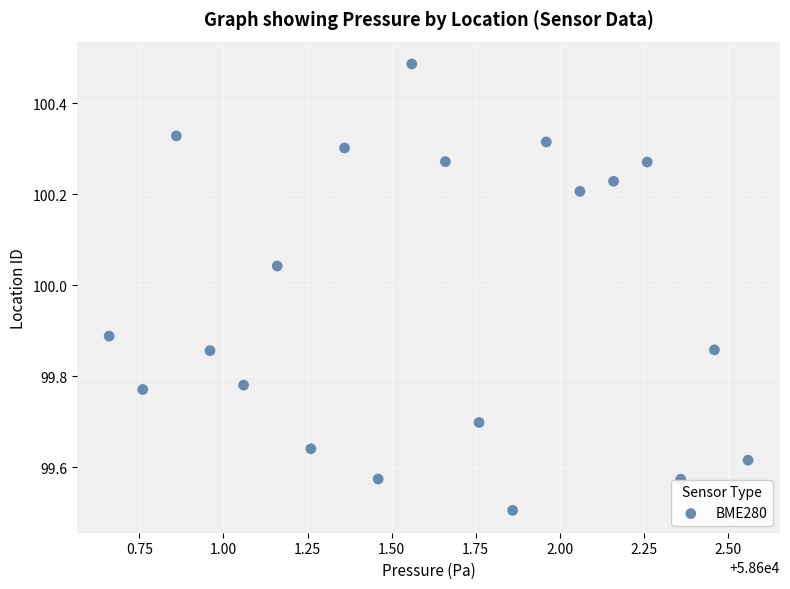

What is the range of Y values (max minus min)?

1.0